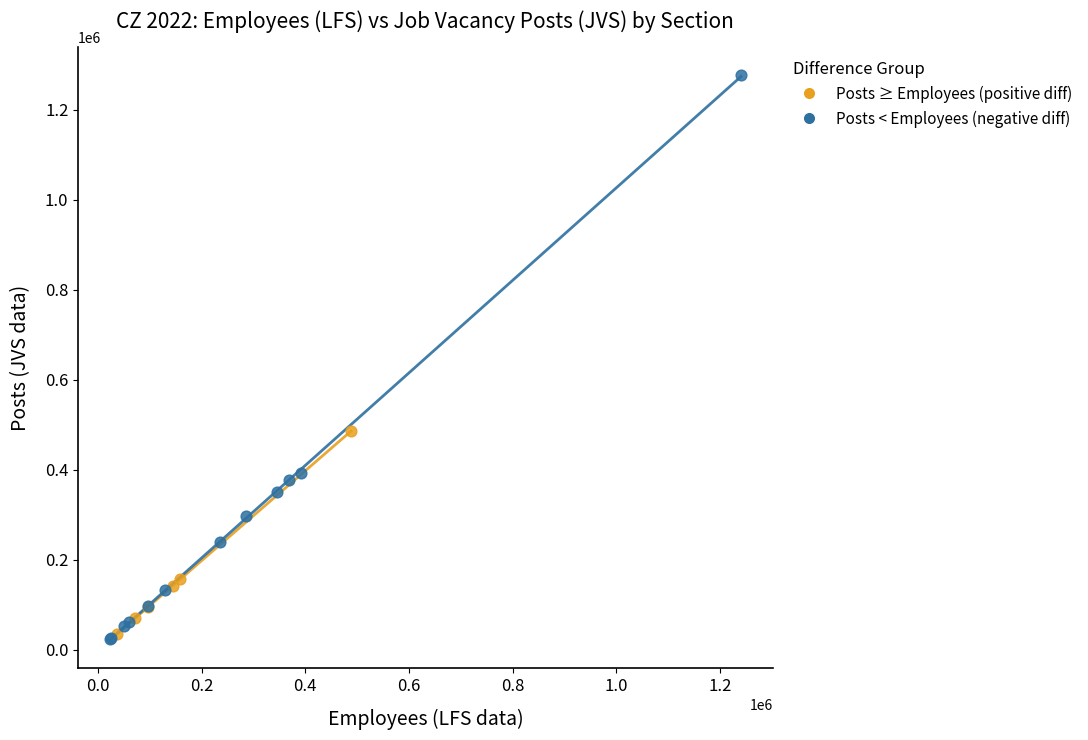

Which series has the largest Y range (max minus min)?

Posts < Employees (negative diff)